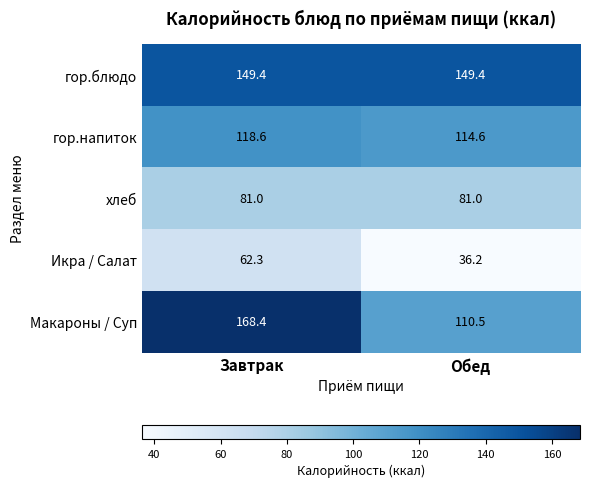

Between Завтрак and Обед, which series saw the biggest shift?

Макароны / Суп